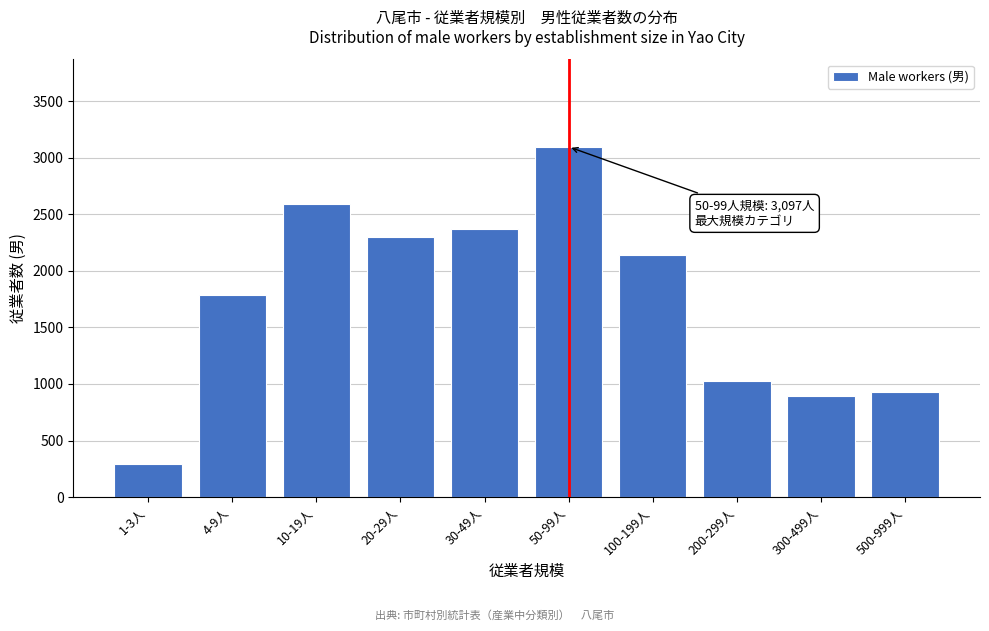

Reading left to right, extract all data points from this chart.

1-3人=289	4-9人=1787	10-19人=2590	20-29人=2298	30-49人=2374	50-99人=3097	100-199人=2141	200-299人=1028	300-499人=898	500-999人=928